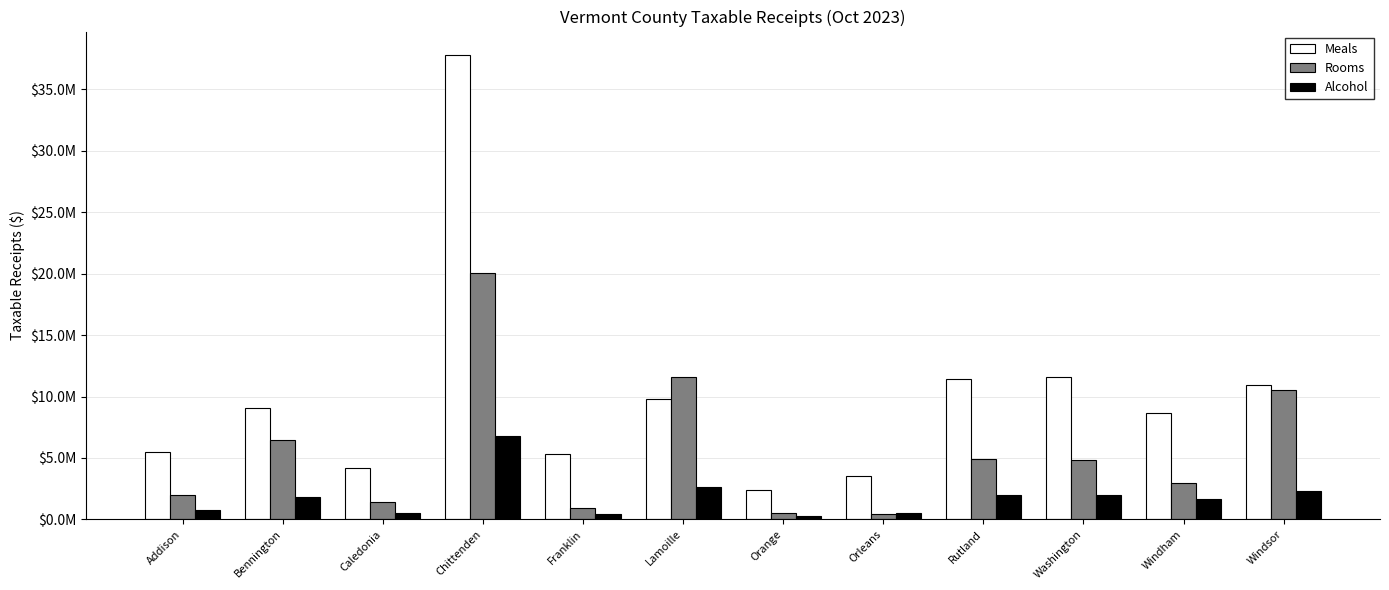

Does the chart contain stacked bars?

No